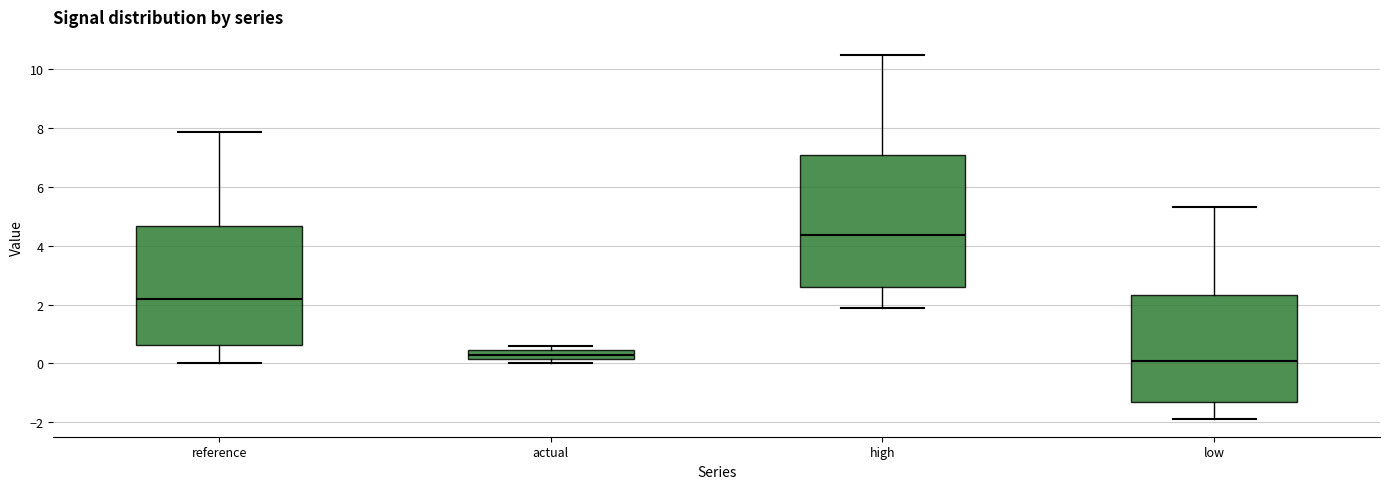

Which box has the highest median line?

high